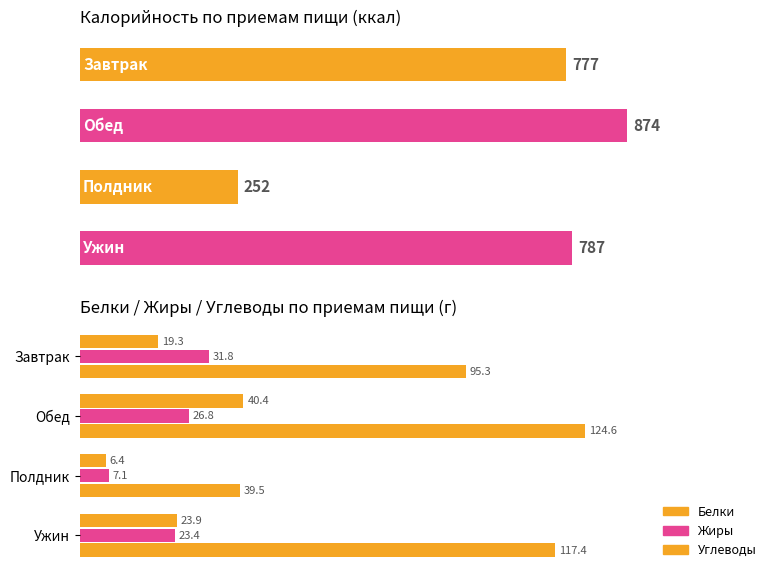

At which label is Жиры closest to 19?

Ужин